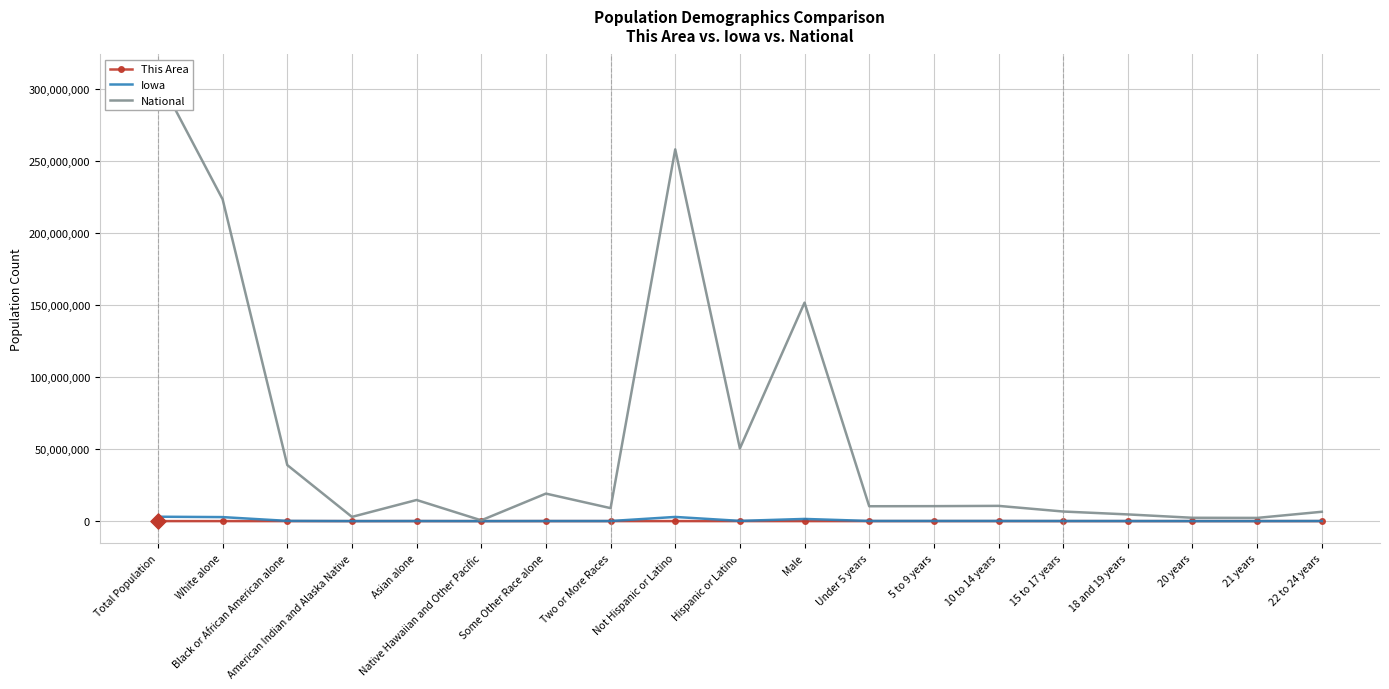

What are all the series names shown in the legend?

This Area, Iowa, National